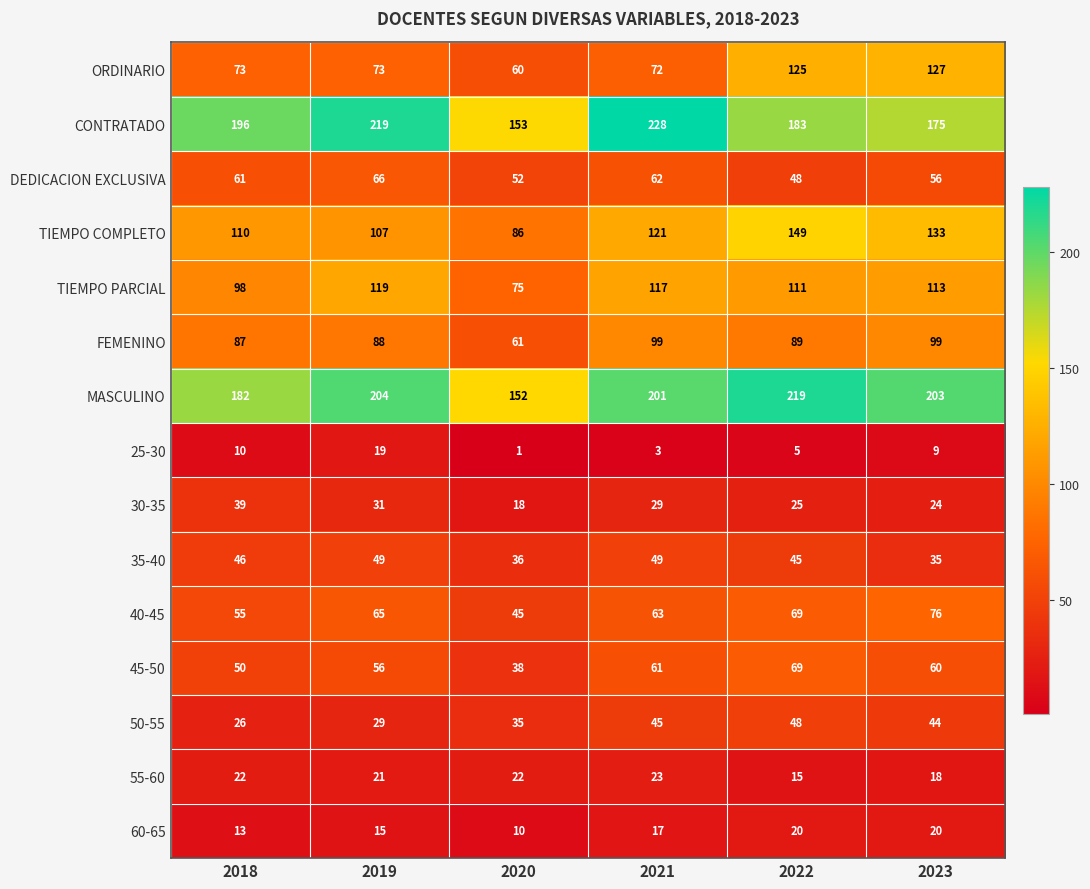

What is the difference between the highest and lowest values at 2019?

204